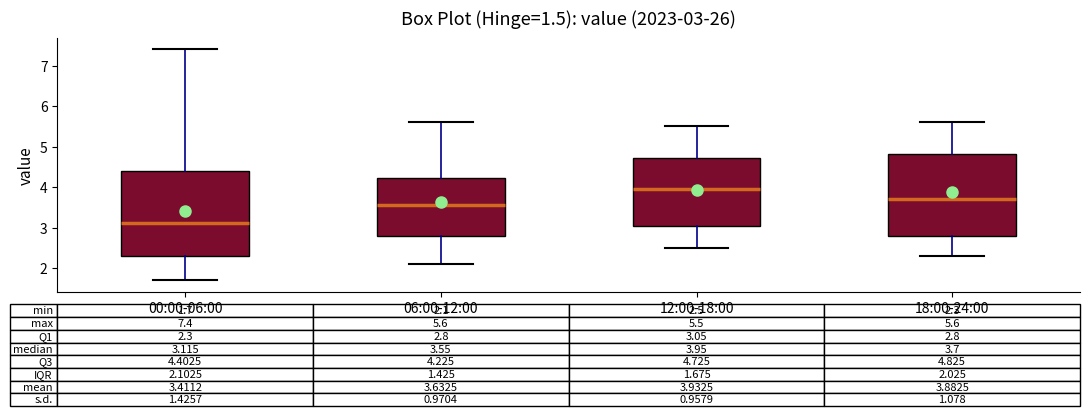

Which box's median line is the lowest?

00:00-06:00